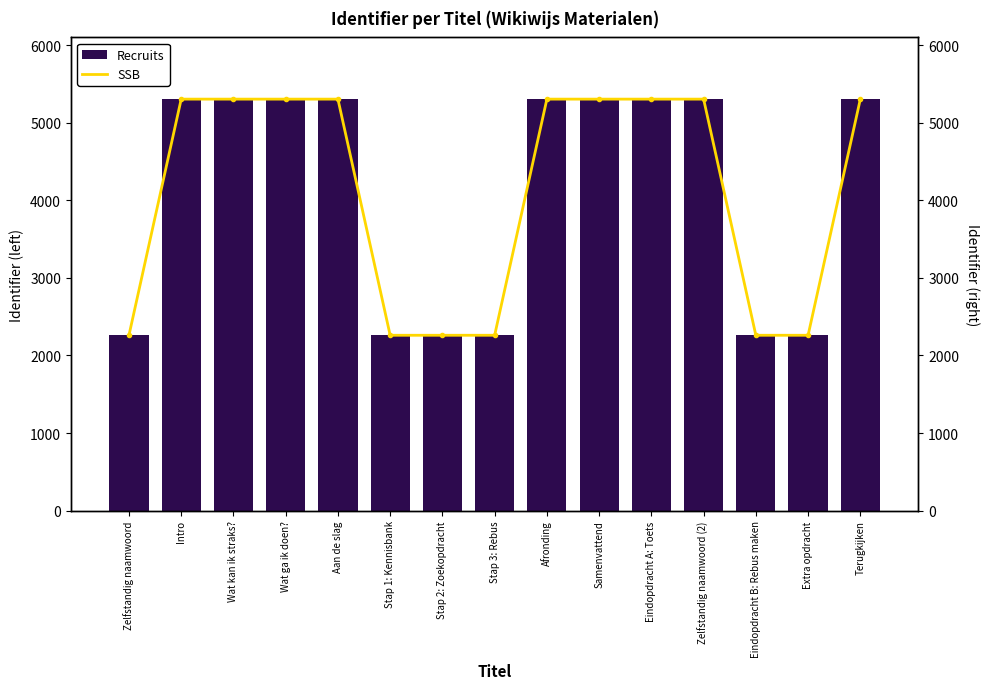

How many groups of bars are there?

15